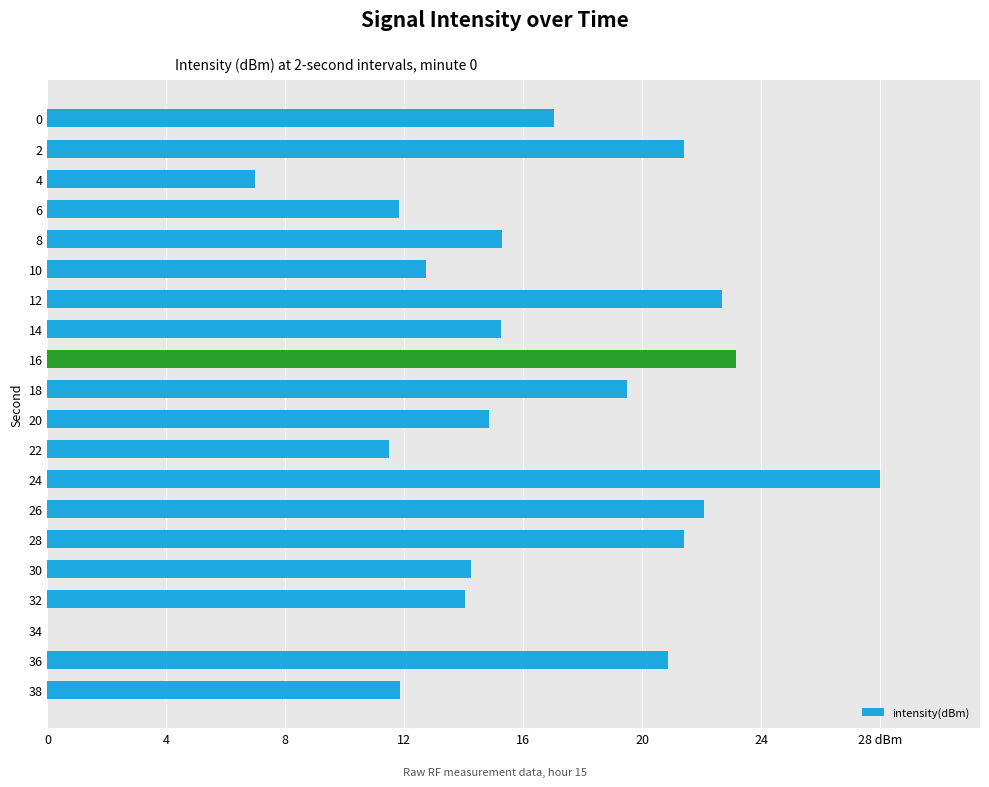

What is the difference between the maximum and minimum values?

28.1